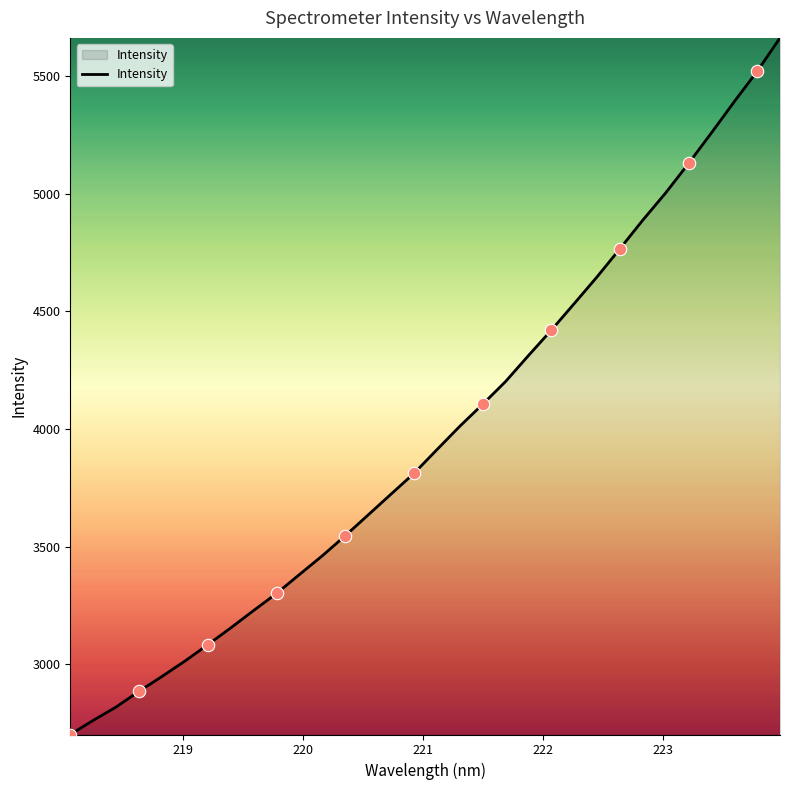

What is the smallest value displayed?

2701.8